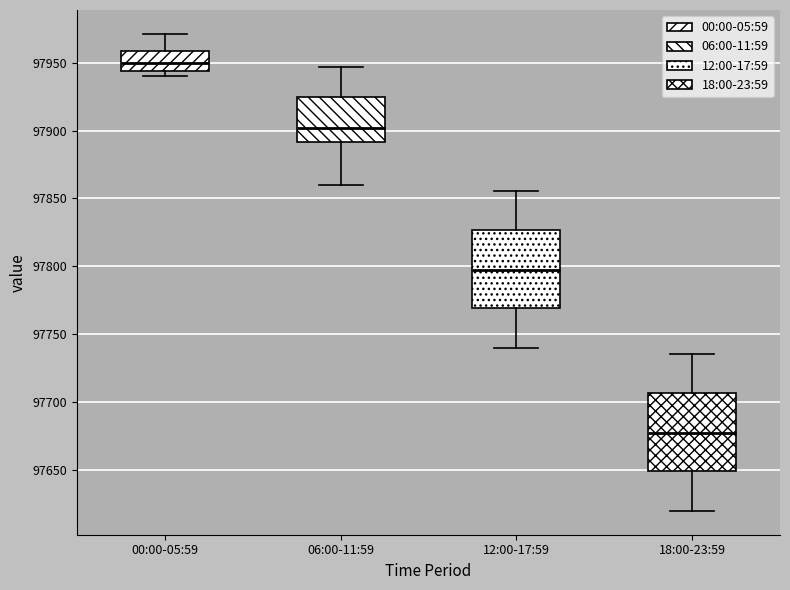

Reading left to right, read every box against the y-axis: the position of its median line, the range the box covers, and the ends of its whiskers. The values are not printed on the chart, so give them approximately, as read against the axis.

00:00-05:59: median 97950, box 97945 to 97960, whiskers 97940 to 97970
06:00-11:59: median 97900, box 97890 to 97925, whiskers 97860 to 97945
12:00-17:59: median 97800, box 97770 to 97825, whiskers 97740 to 97855
18:00-23:59: median 97680, box 97650 to 97705, whiskers 97620 to 97735